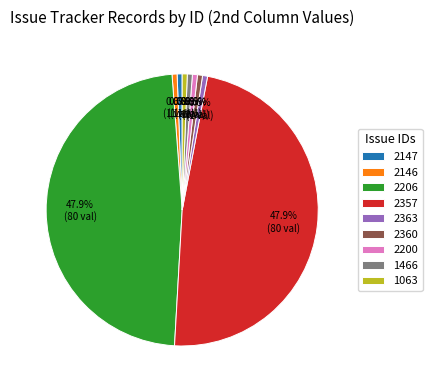

How many slices are in this pie chart?

9